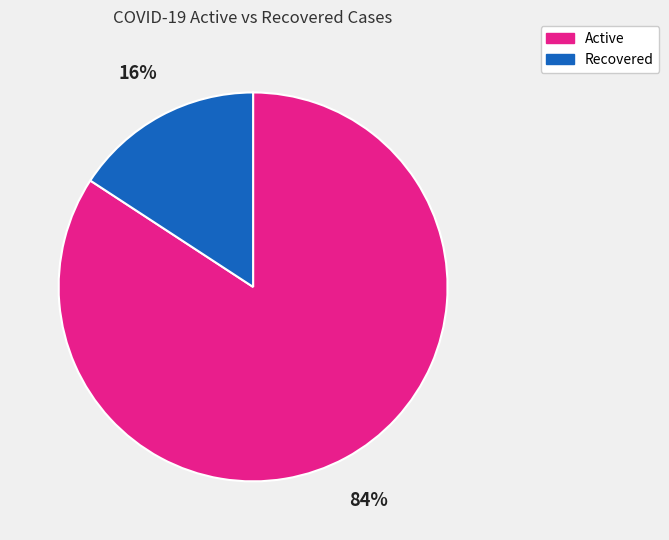

Is there any slice that represents more than half of the pie?

Yes